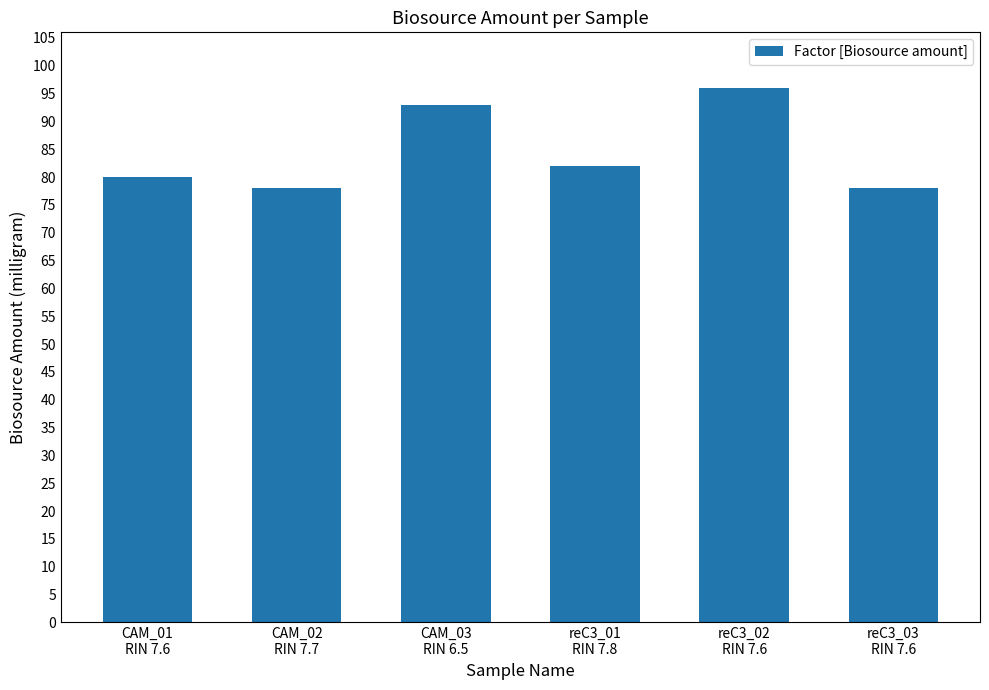

Count the values in the range 78 to 93.

5